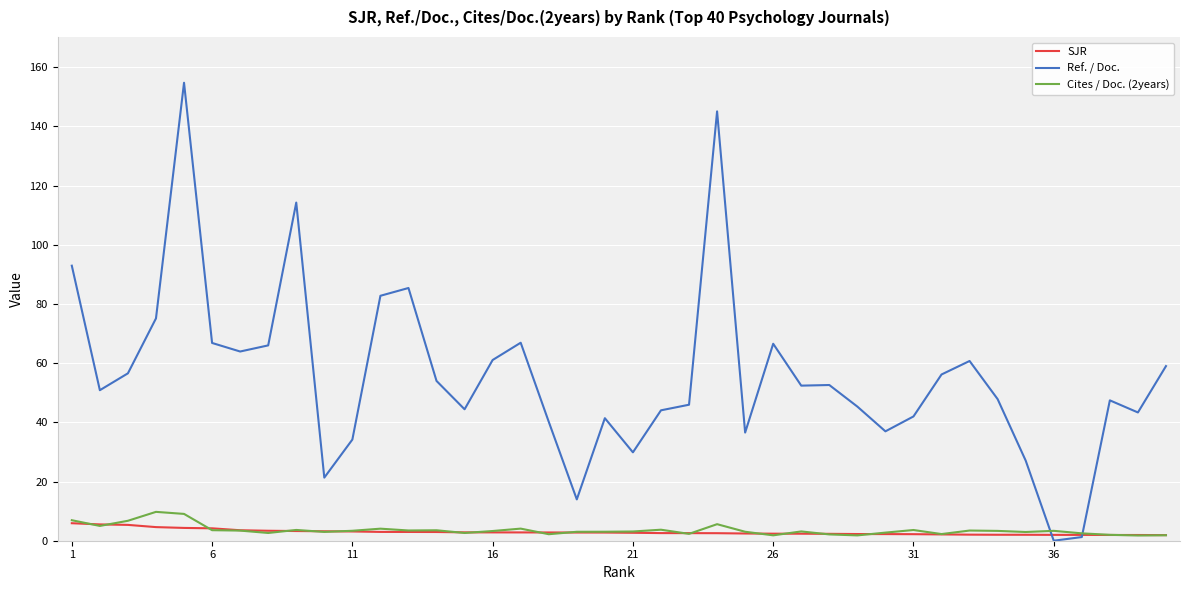

What is the maximum value shown in the chart?

154.7